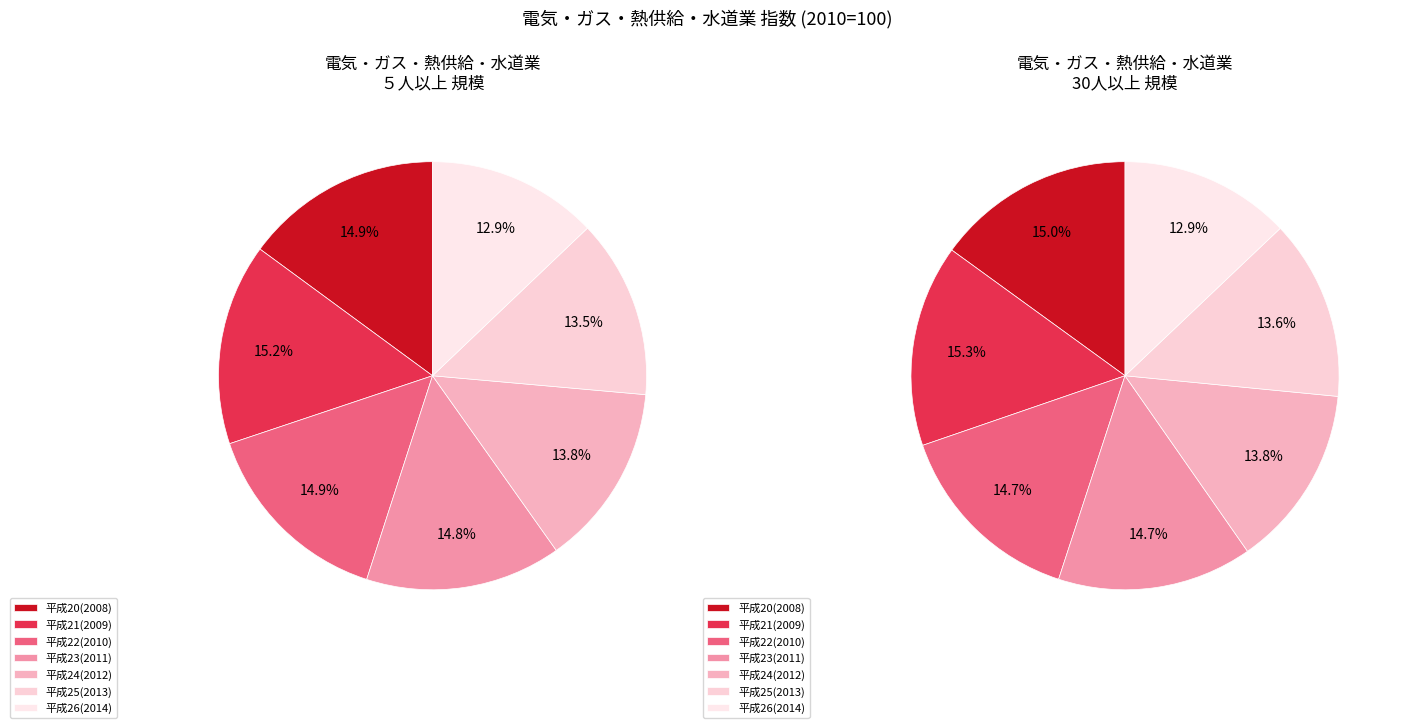

Rank the series at 2009 from highest to lowest value.

30人以上, ５人以上